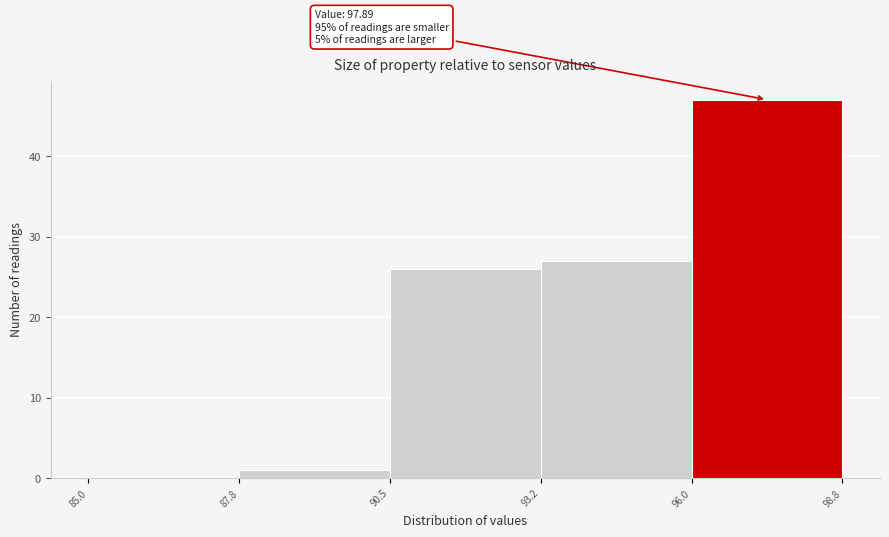

Which range on the x-axis has the tallest bar?

96.0 to 98.8